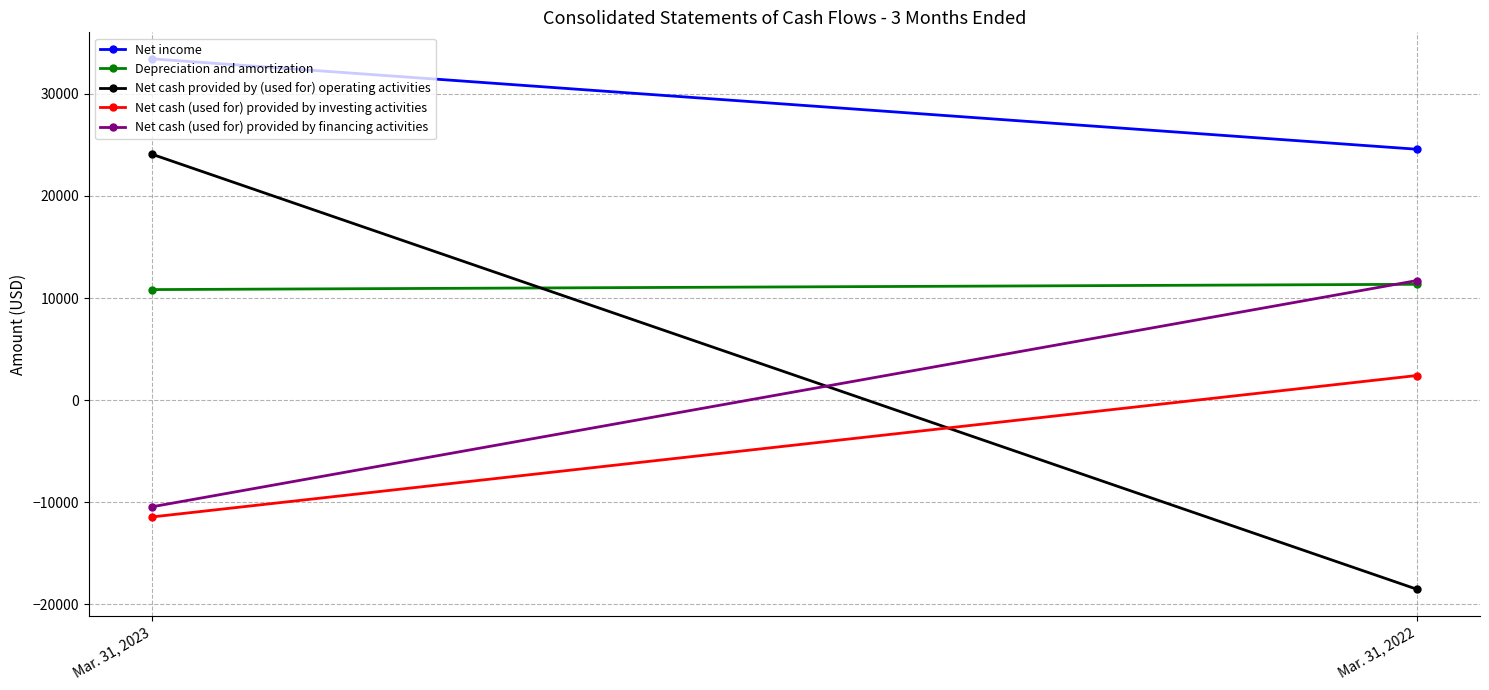

Reading left to right, list all the values displayed in this chart.

Net income: Mar. 31, 2023=33430	Mar. 31, 2022=24578
Depreciation and amortization: Mar. 31, 2023=10830	Mar. 31, 2022=11348
Net cash provided by (used for) operating activities: Mar. 31, 2023=24086	Mar. 31, 2022=-18517
Net cash (used for) provided by investing activities: Mar. 31, 2023=-11440	Mar. 31, 2022=2412
Net cash (used for) provided by financing activities: Mar. 31, 2023=-10445	Mar. 31, 2022=11713